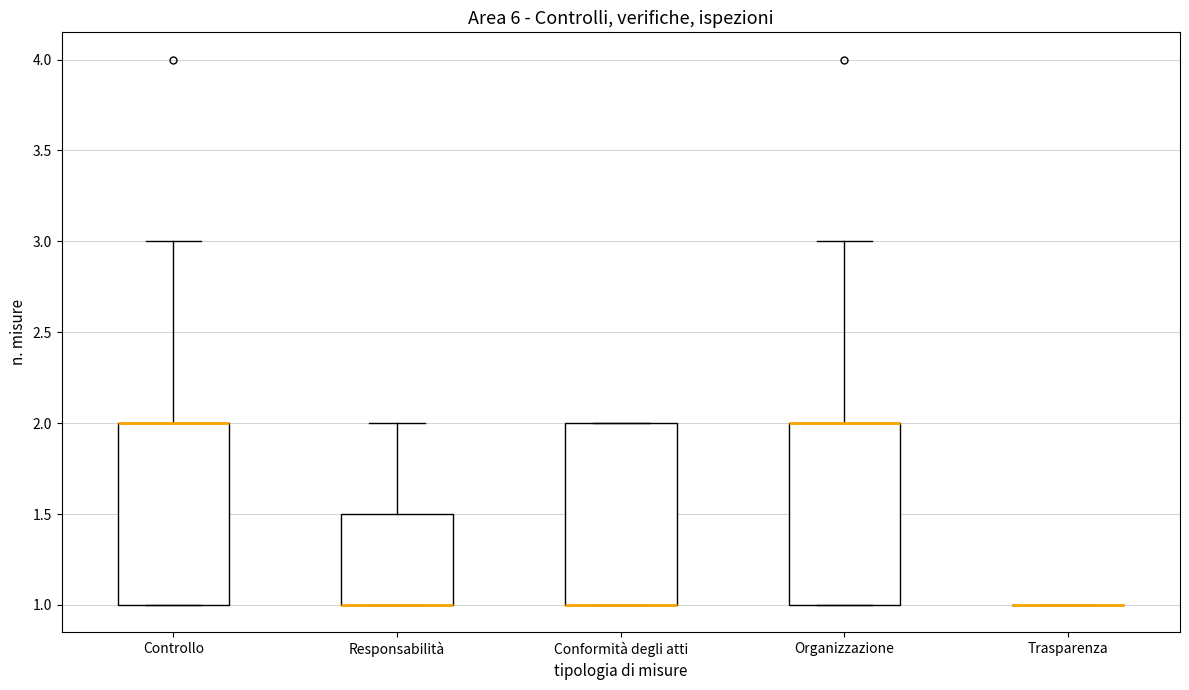

Reading left to right, read every box against the y-axis: the position of its median line, the range the box covers, and the ends of its whiskers. The values are not printed on the chart, so give them approximately, as read against the axis.

Controllo: median 2.0 (drawn on the box's upper edge), box 1.0 to 2.0, whiskers 1.0 to 3.0
Responsabilità: median 1.0 (drawn on the box's lower edge), box 1.0 to 1.5, whiskers 1.0 to 2.0
Conformità degli atti: median 1.0 (drawn on the box's lower edge), box 1.0 to 2.0, whiskers 1.0 to 2.0
Organizzazione: median 2.0 (drawn on the box's upper edge), box 1.0 to 2.0, whiskers 1.0 to 3.0
Trasparenza: box collapsed to a line at 1.0, whiskers 1.0 to 1.0